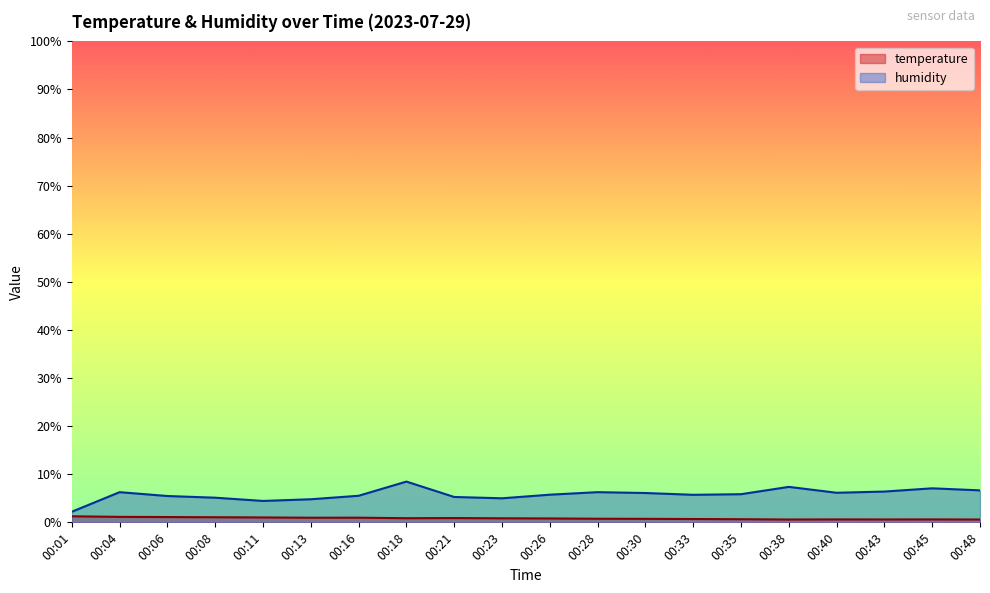

What is the value of the temperature point at the 16th from the left?

0.6